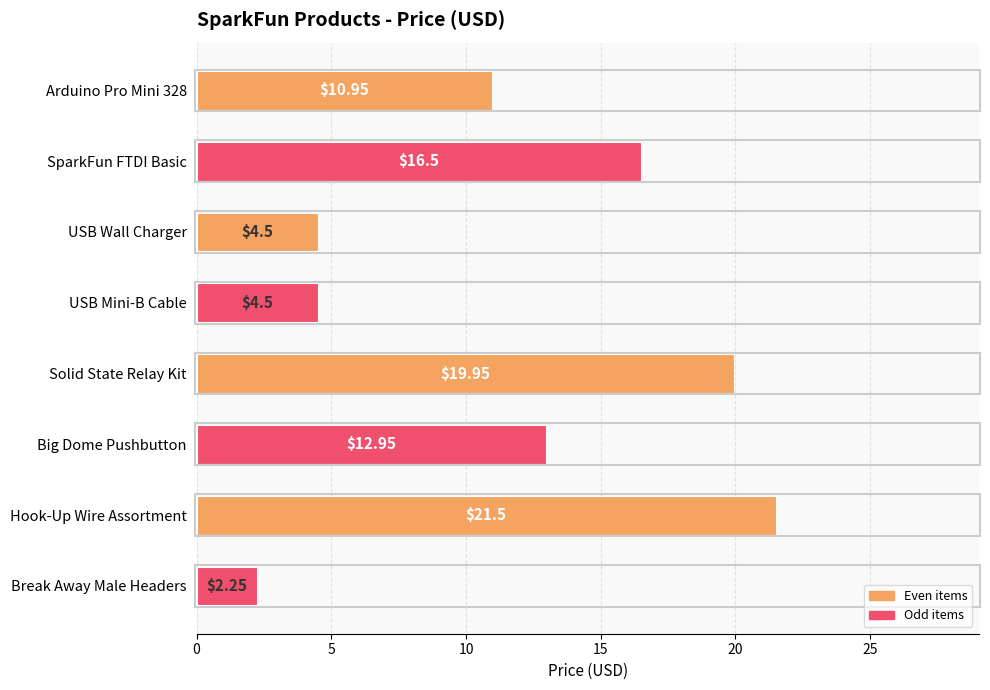

What is the difference between the values at SparkFun FTDI Basic and USB Wall Charger?

12.0